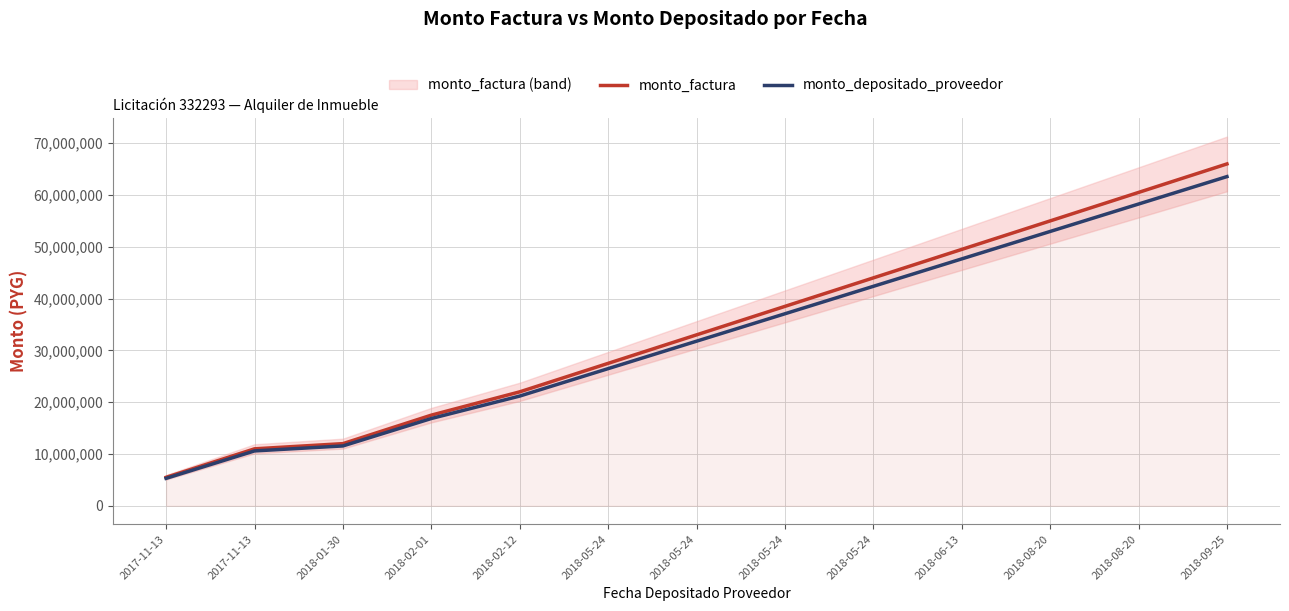

True or false: monto_factura and monto_depositado_proveedor cross at least once.

False